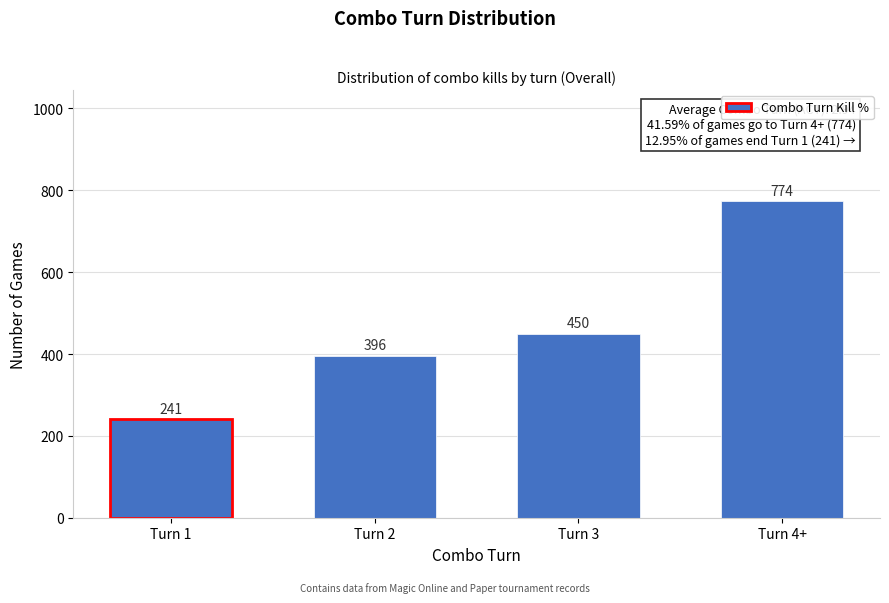

Reading left to right, extract all data points from this chart.

241	396	450	774